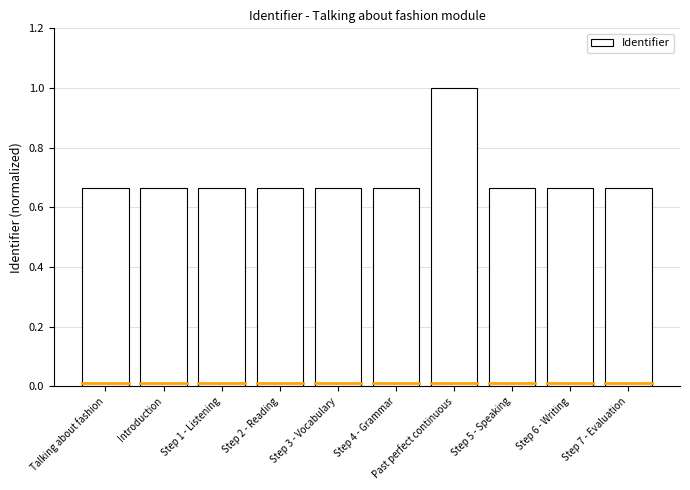

Count the values in the range 0 to 1.

10